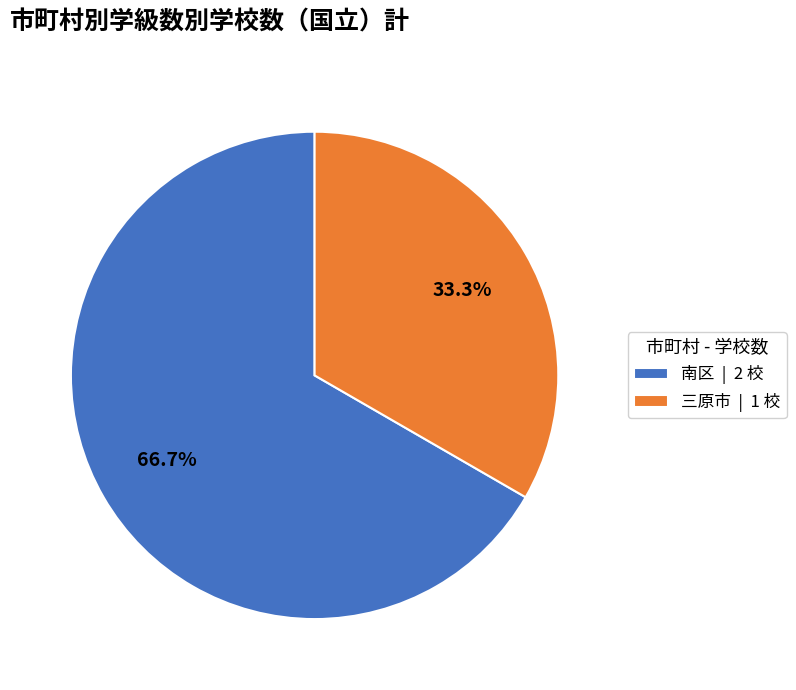

Does 南区 | 2 校 represent more than half of the total?

Yes